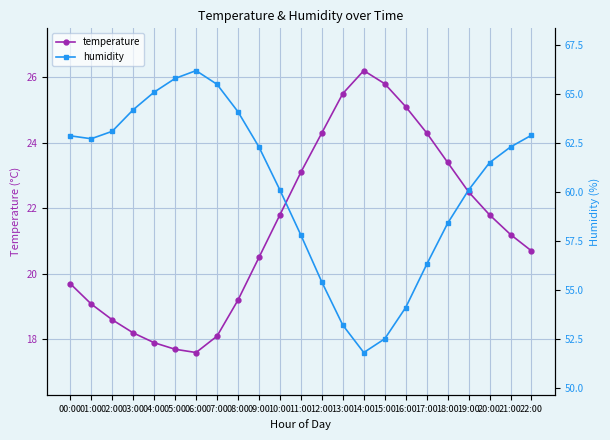

What is the difference between the highest and lowest values at 22:00?

42.2